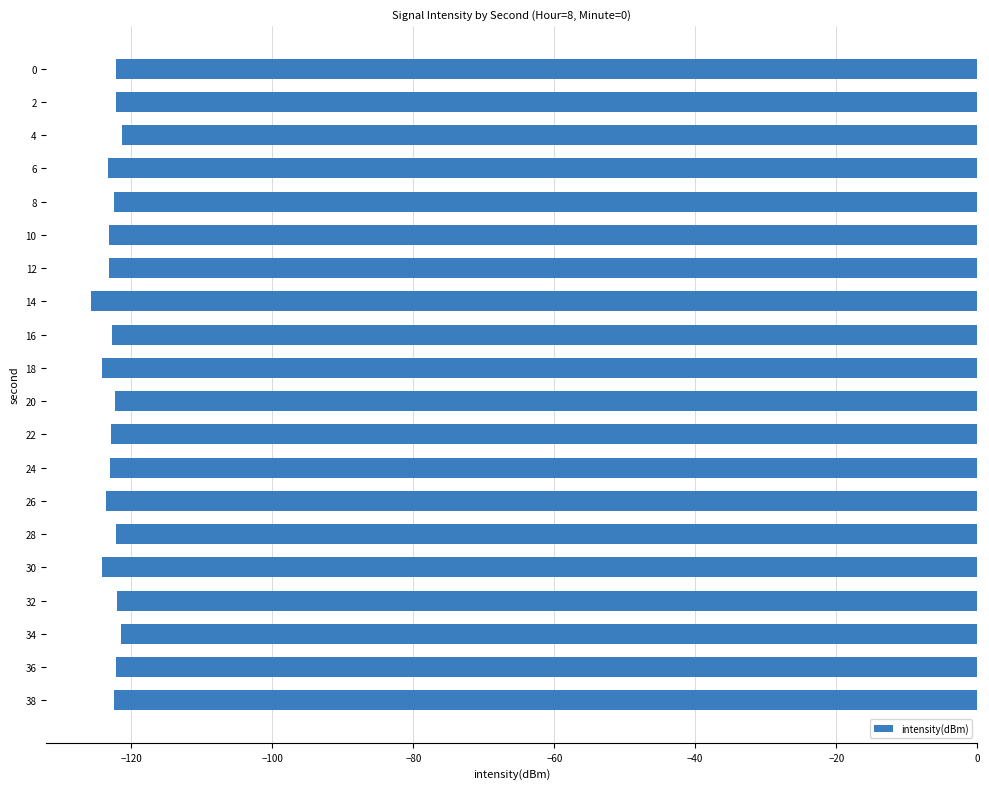

What is the maximum value shown in the chart?

-121.3